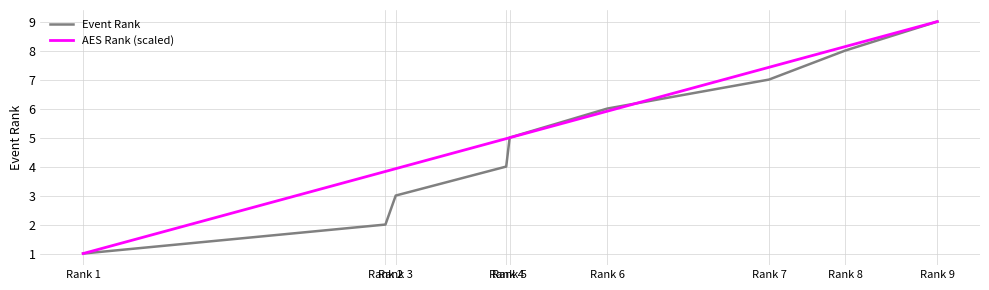

What is the sum of the AES Rank (scaled) values at Rank 9 and Rank 8?

17.1